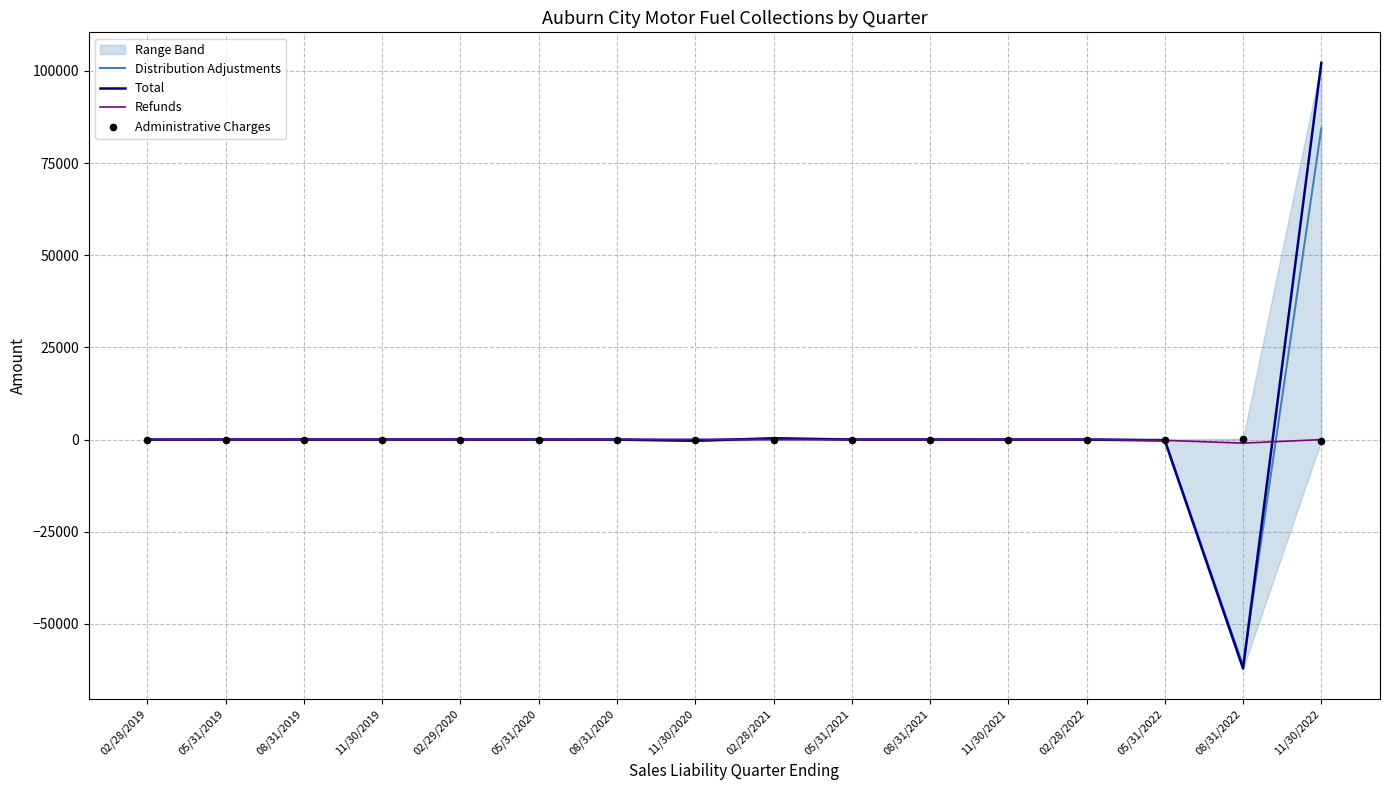

Which series reaches the maximum Y coordinate?

Total